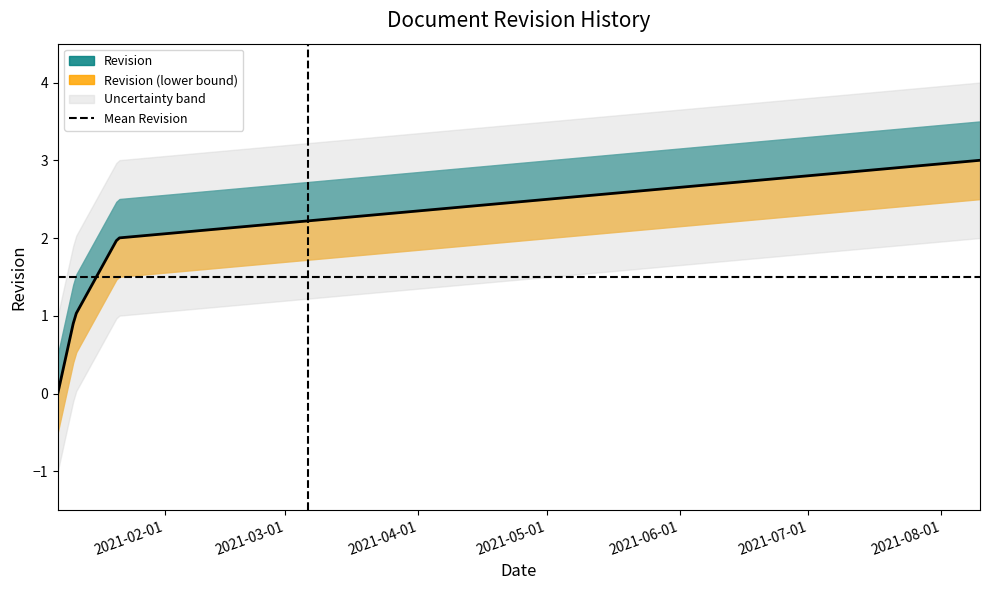

List the labels in order of value, smallest first.

2021-01-07, 2021-01-11, 2021-01-21, 2021-08-10